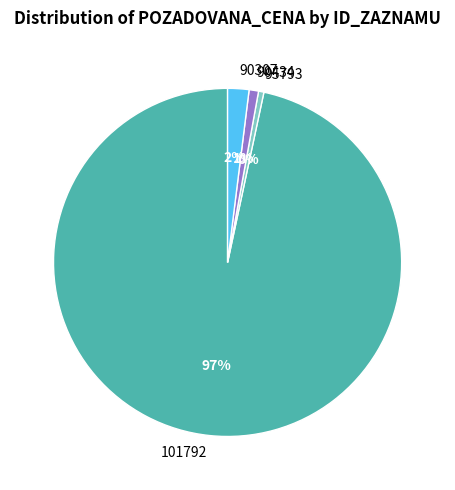

To the nearest percent, what is the average slice percentage?

25%